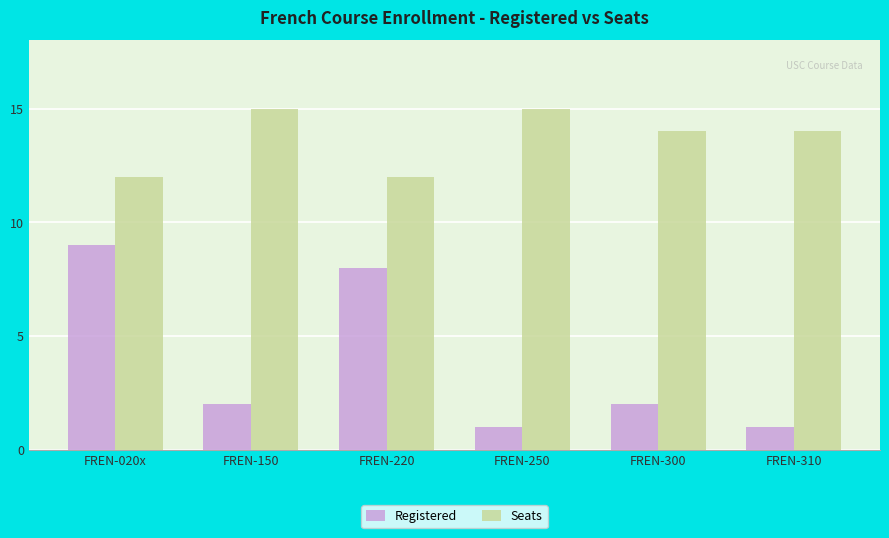

Count the number of categories in the chart.

6